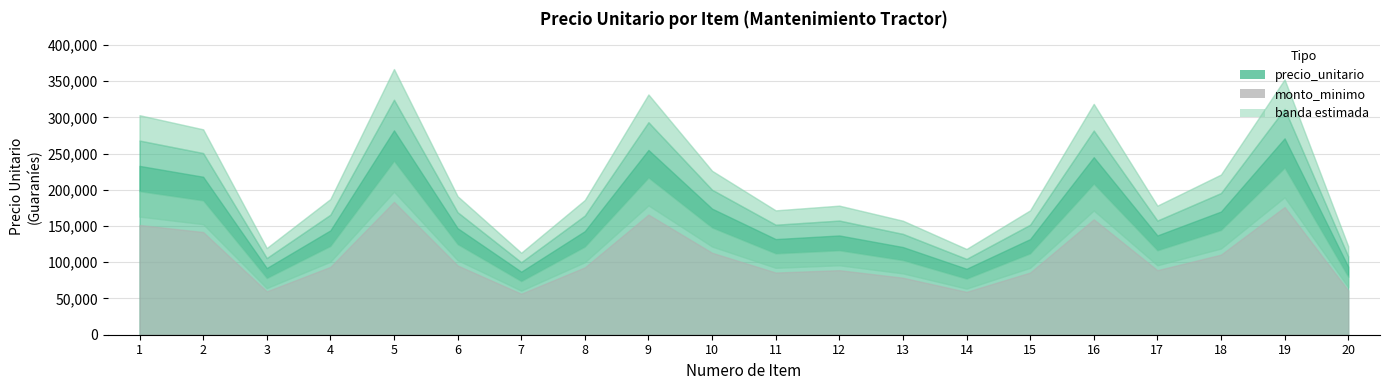

What is the value of the precio_unitario point at the 12th from the left?

137000